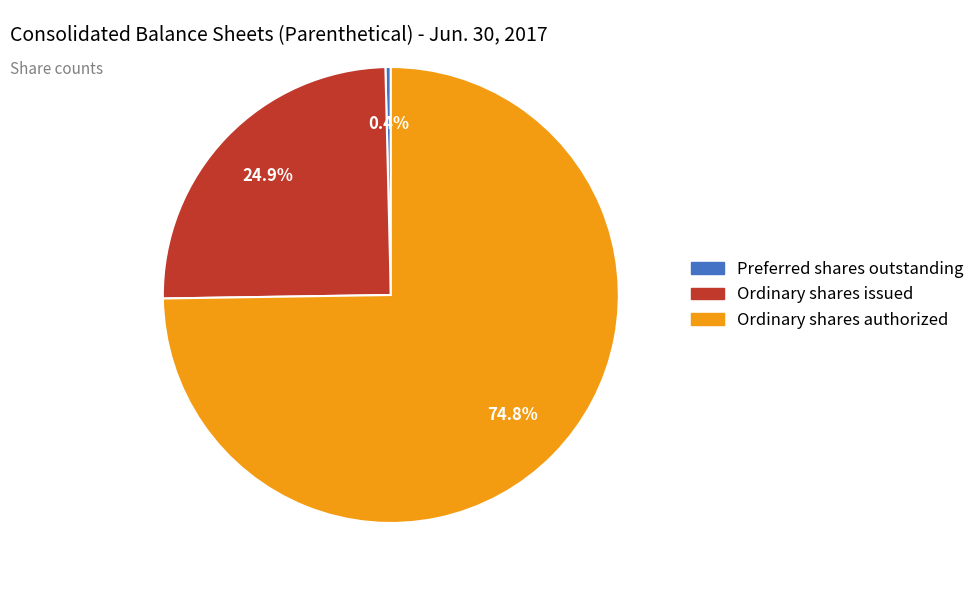

Which slice is the smallest?

Preferred shares outstanding